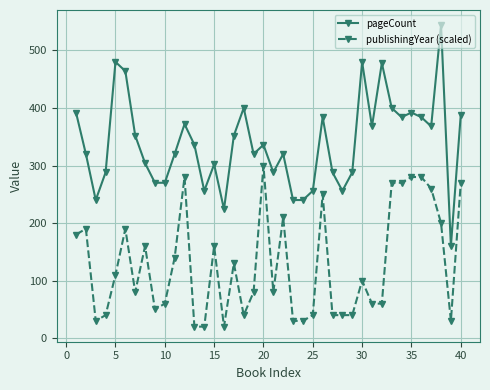

Which series has the largest total across all categories?

pageCount